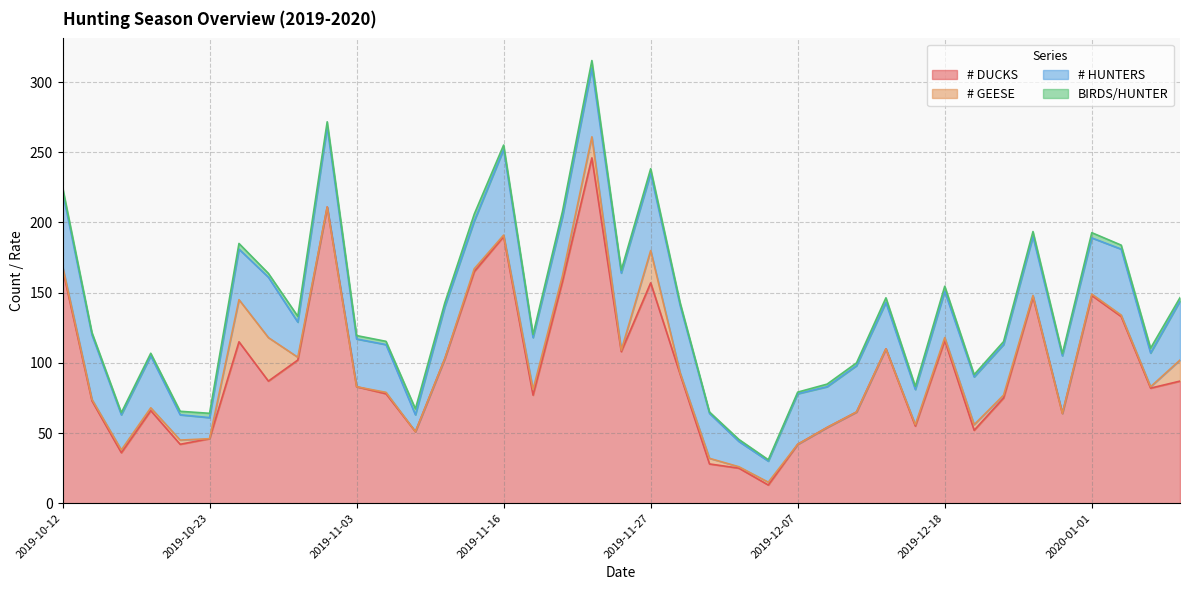

What position from the left is 2019-12-18?

31